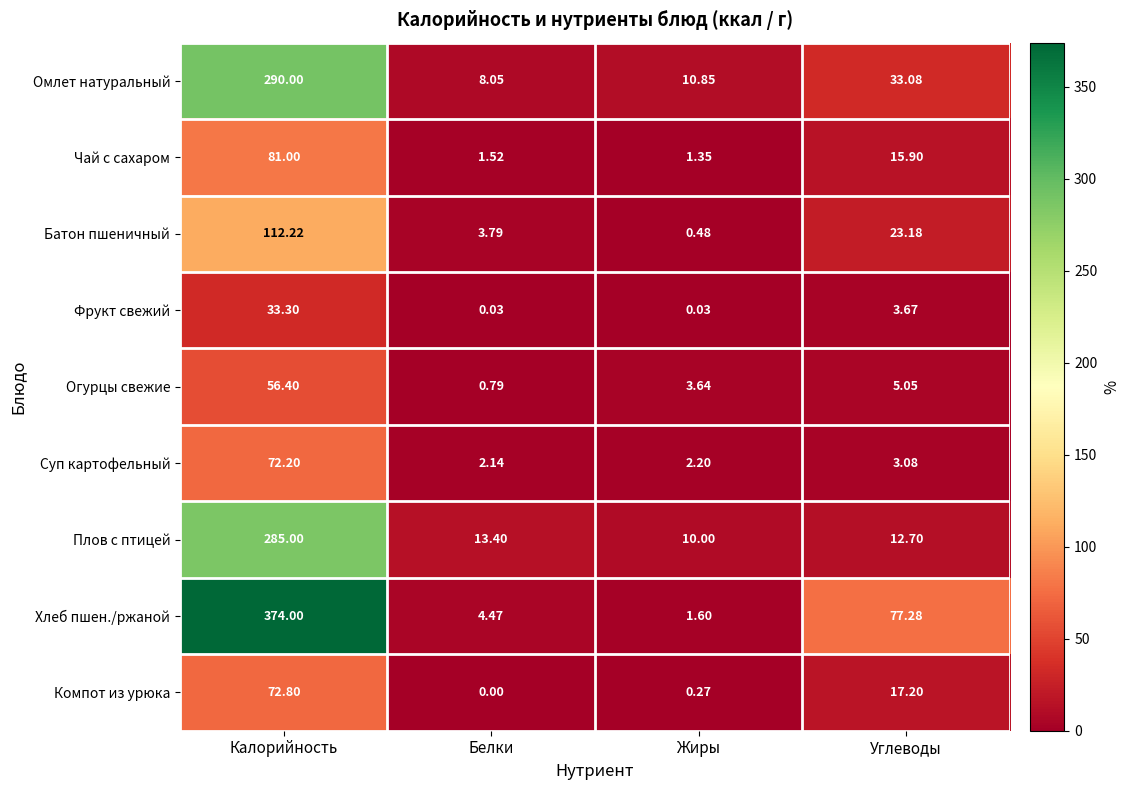

Where does the Батон пшеничный series first go above 23?

Калорийность